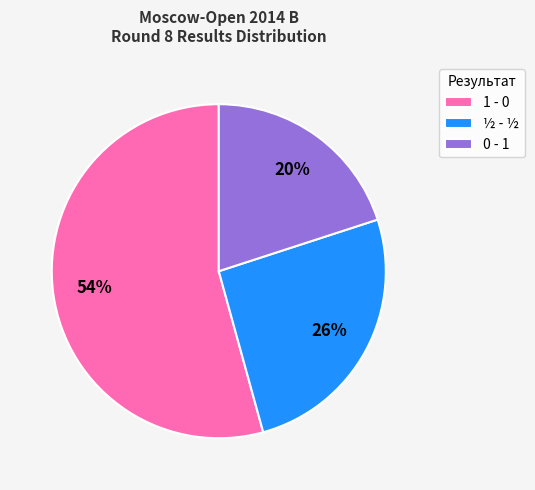

Which has a higher value, 1 - 0 or 0 - 1?

1 - 0